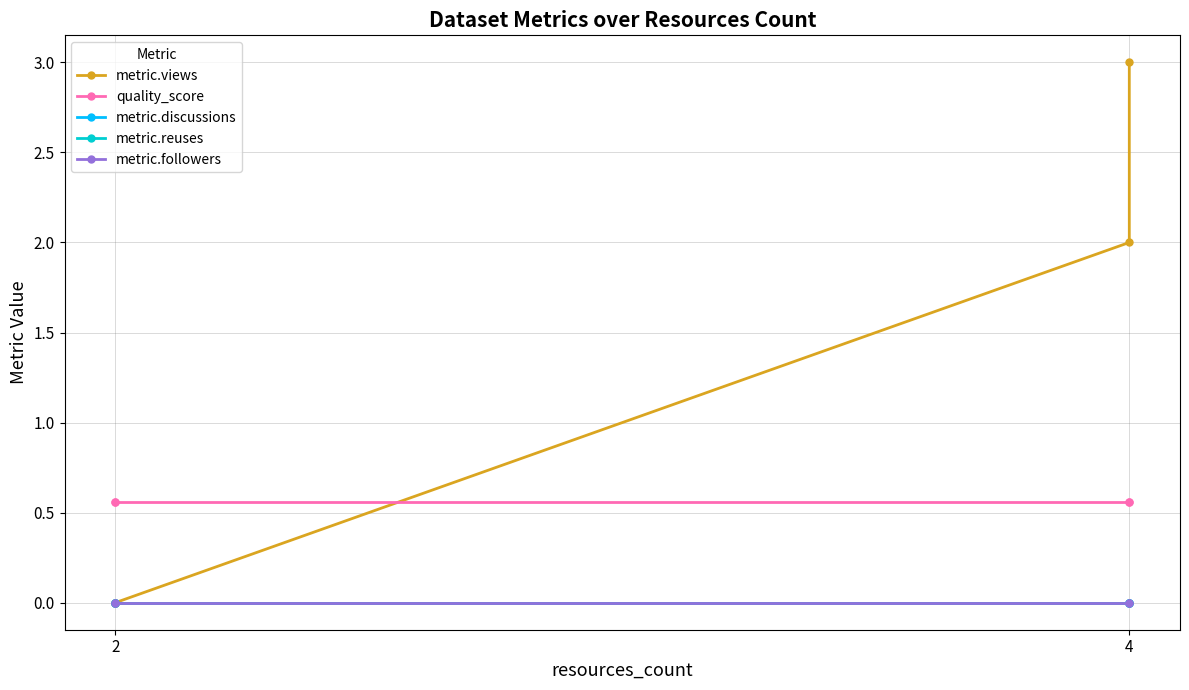

What is the spread (max minus min) of values at 2?

0.6